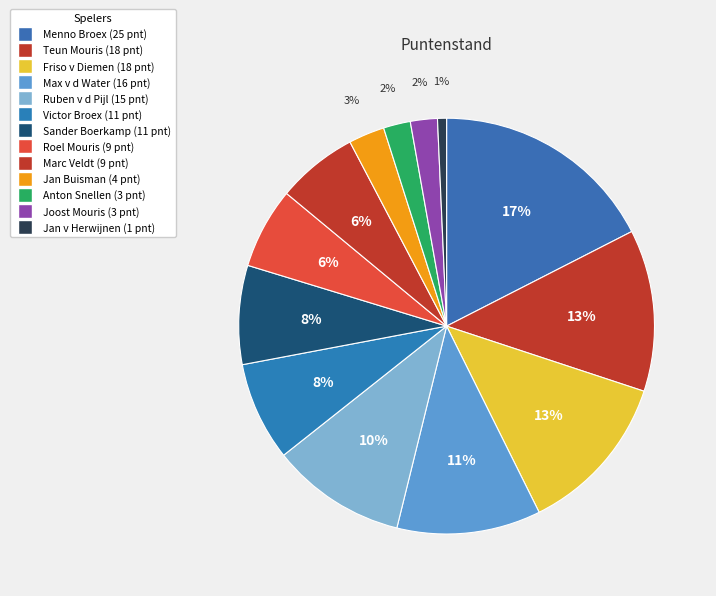

Do Jan v Herwijnen and Teun Mouris together represent more than half of the pie?

No